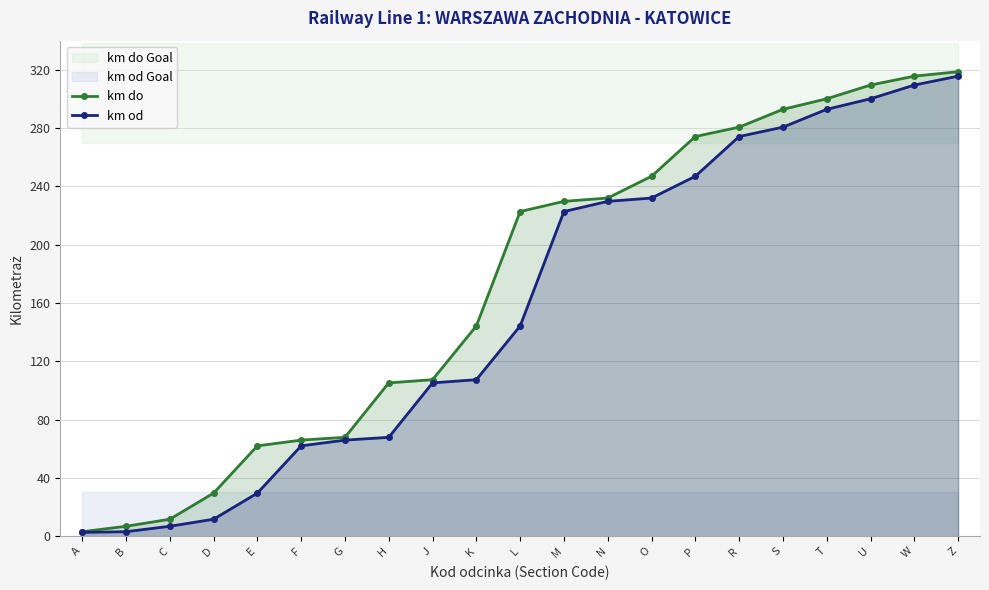

How many values in the km do series are below 222?

10